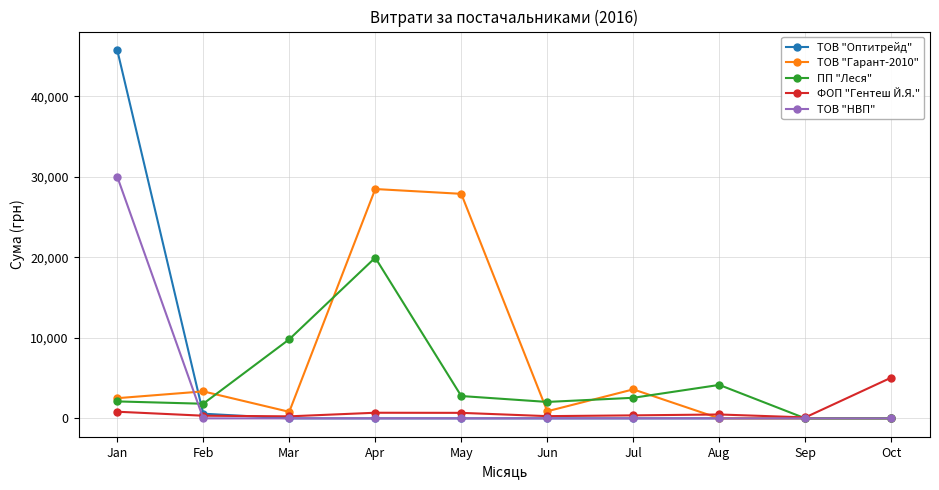

Which series has the largest range (max minus min)?

ТОВ "Оптитрейд"